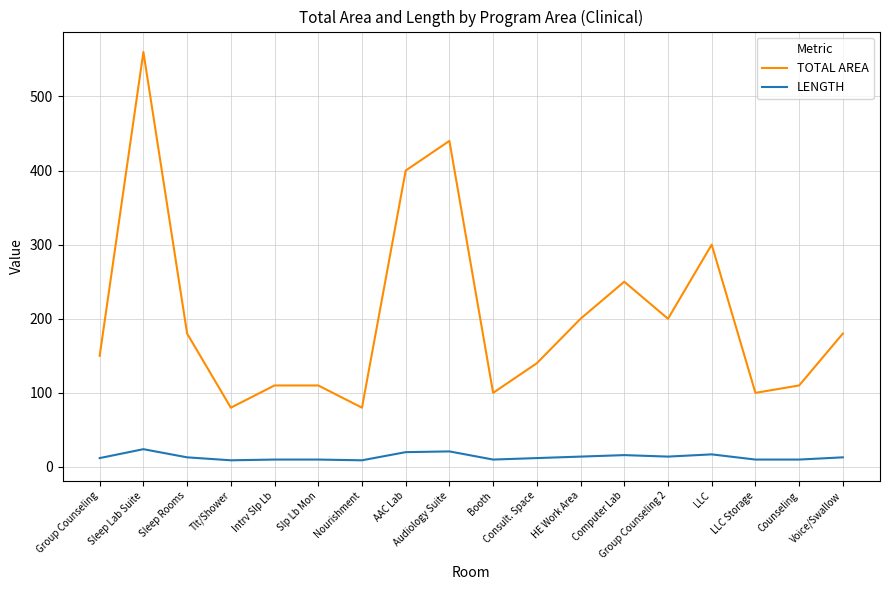

How many distinct data groups are displayed?

2